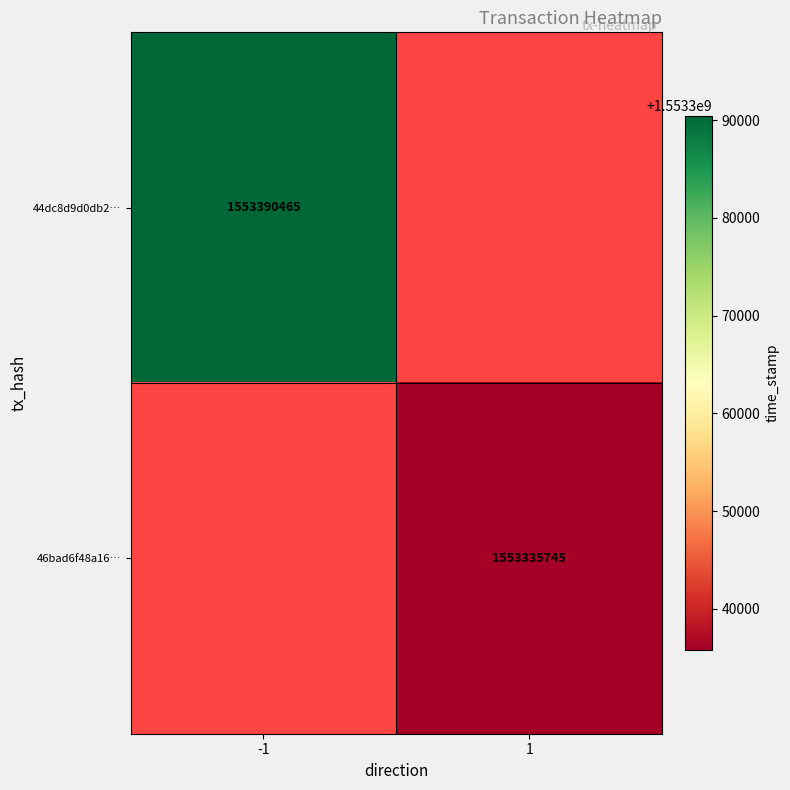

True or false: 46bad6f48a16… has a value of 1553335745 at 1.

True